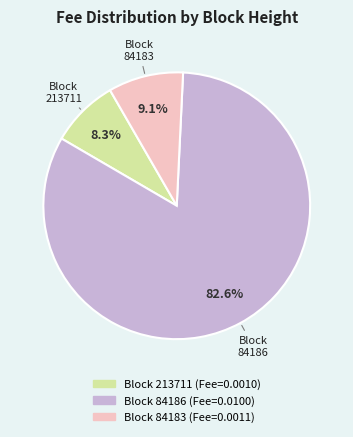

Is there a majority slice in this chart?

Yes